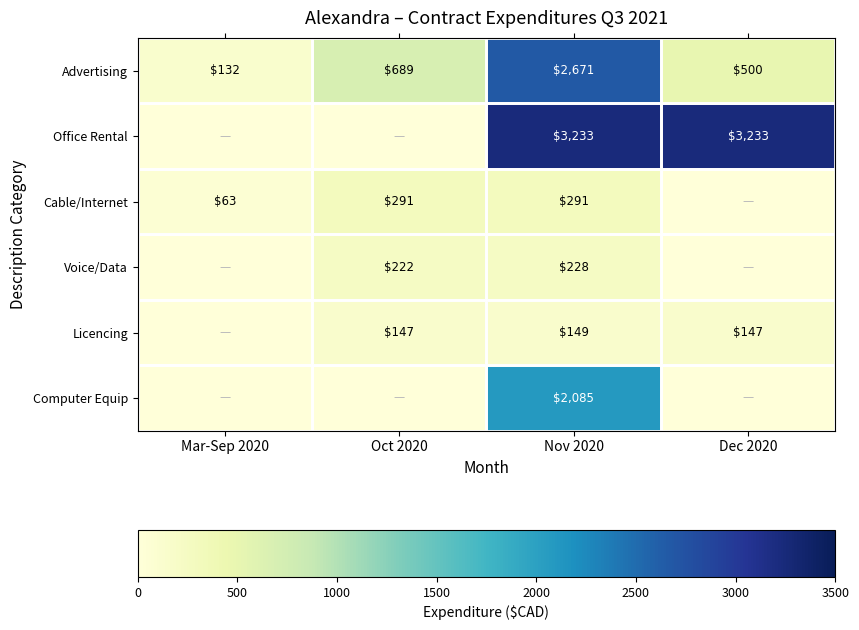

Count the number of categories in the chart.

4